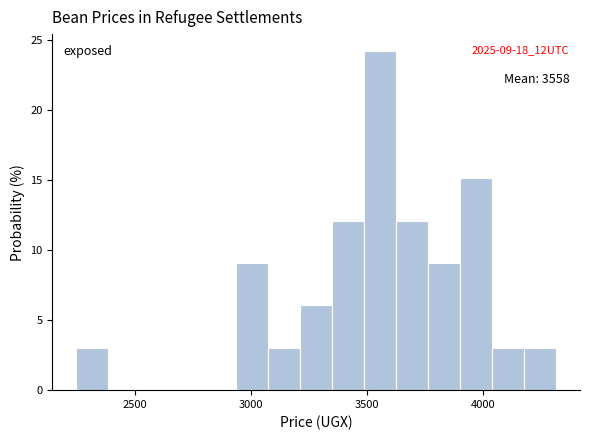

Around what value on the x-axis is the tallest bar? Give the approximate position of its centre, as read against the axis.

3550